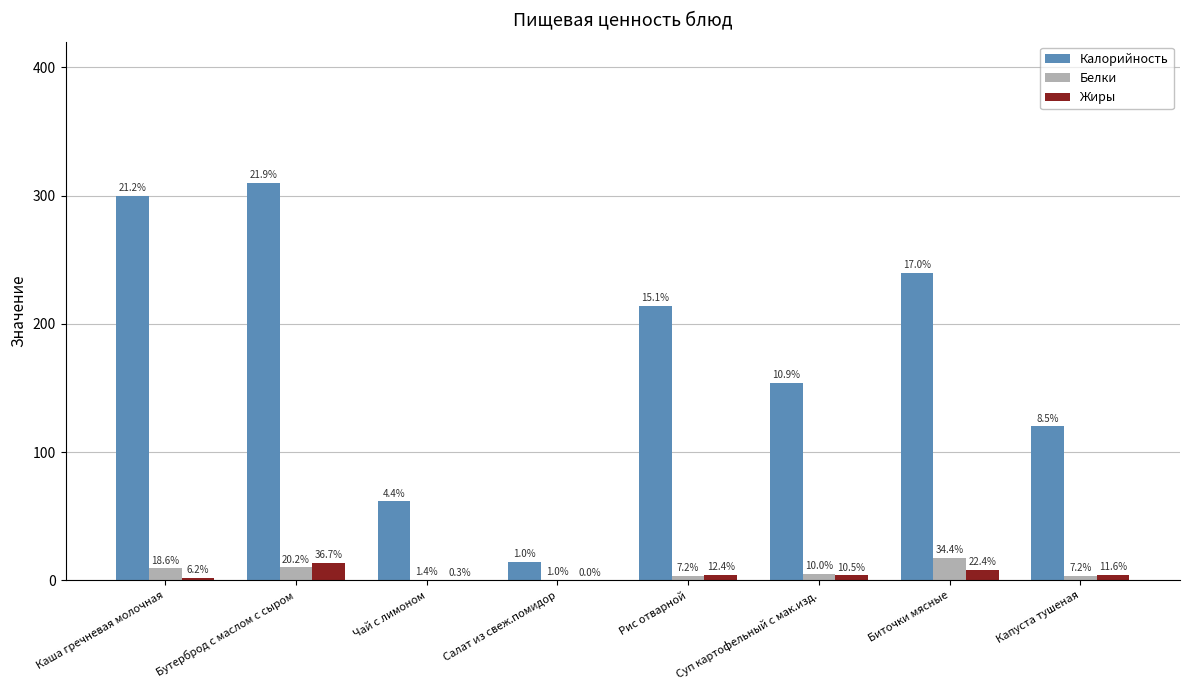

What are all the series names shown in the legend?

Калорийность, Белки, Жиры